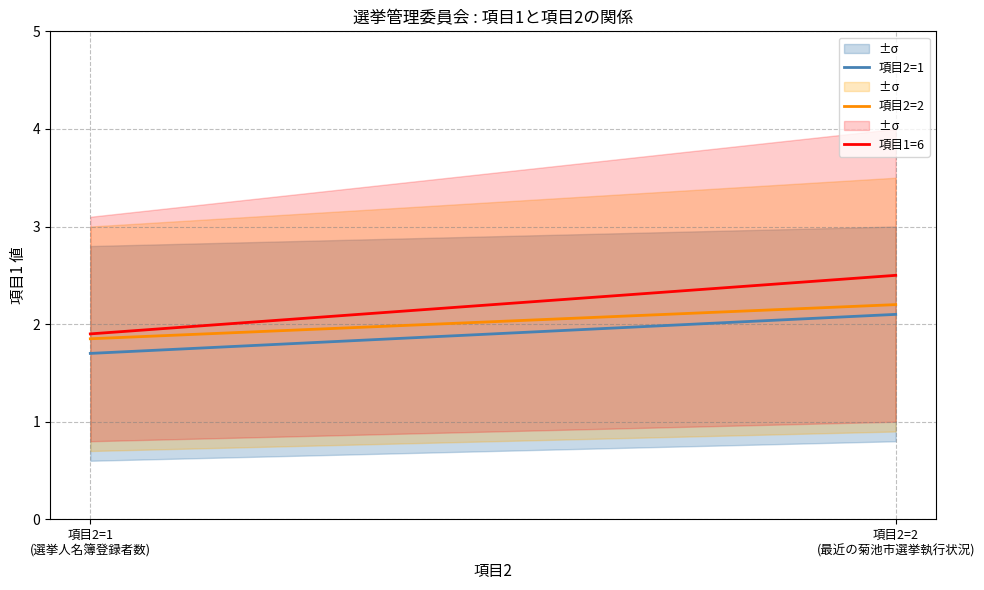

What are all the series names shown in the legend?

項目2=1, 項目2=2, 項目1=6